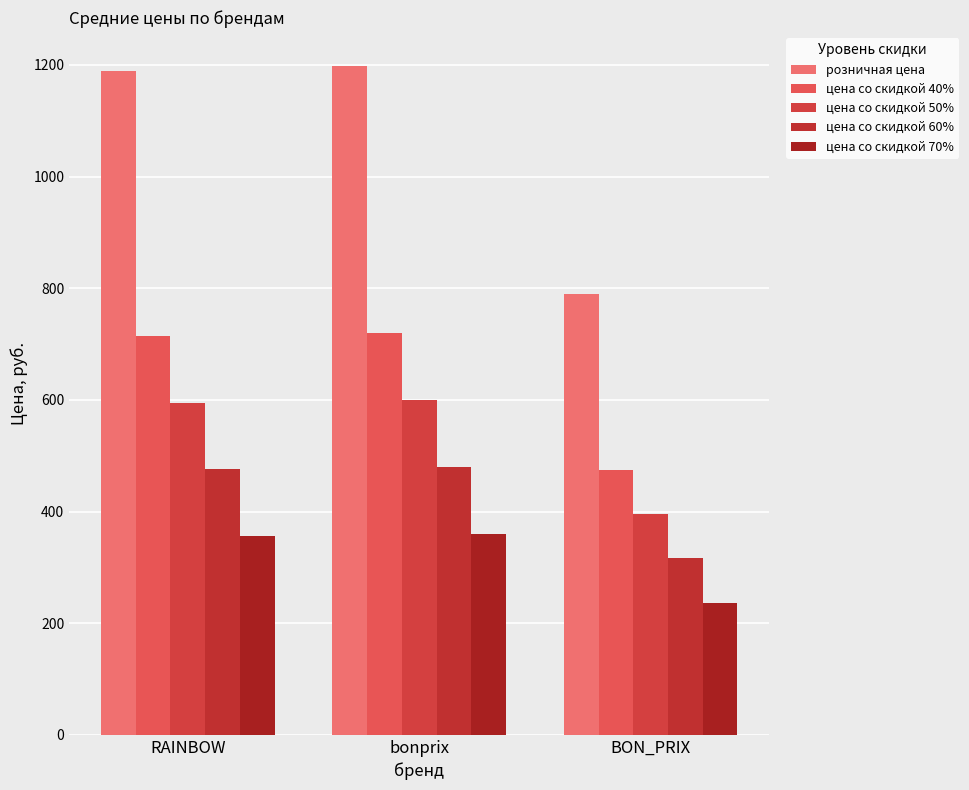

What is the average value of the цена со скидкой 40% series?

635.8